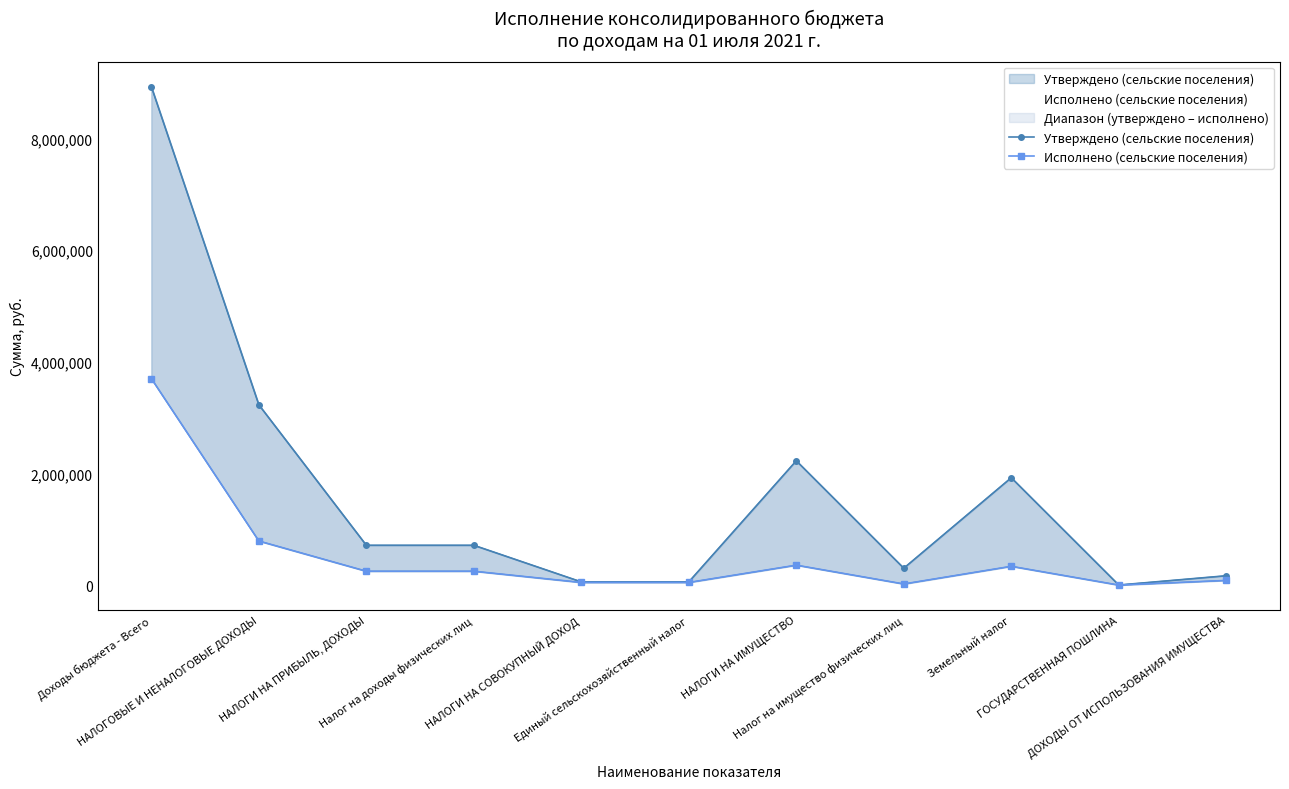

Which series has the largest total across all categories?

Утверждено (сельские поселения)